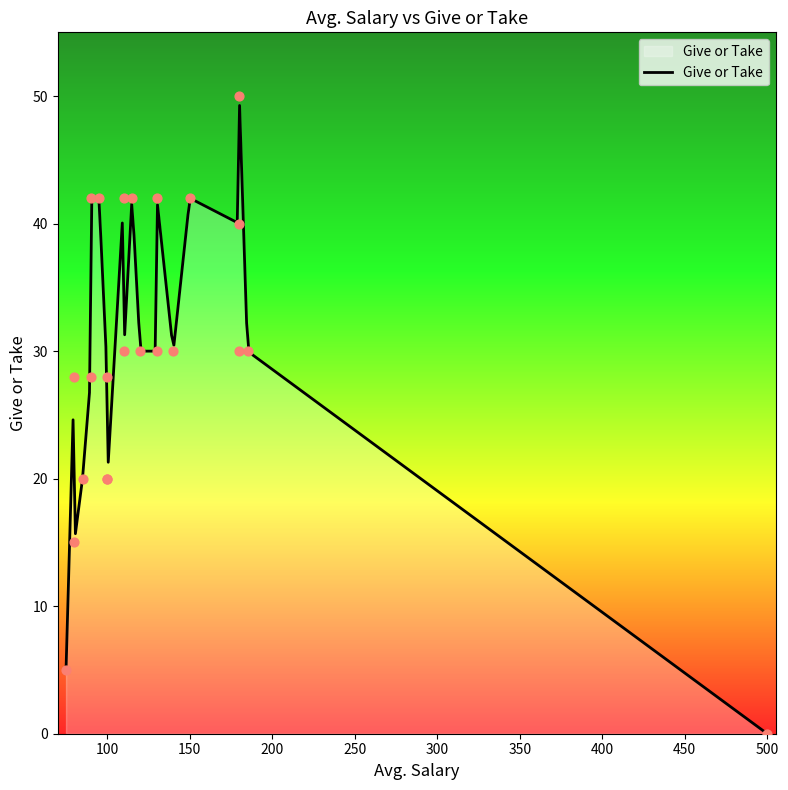

What is the ratio of the value at 115 to the value at 140?

1.4